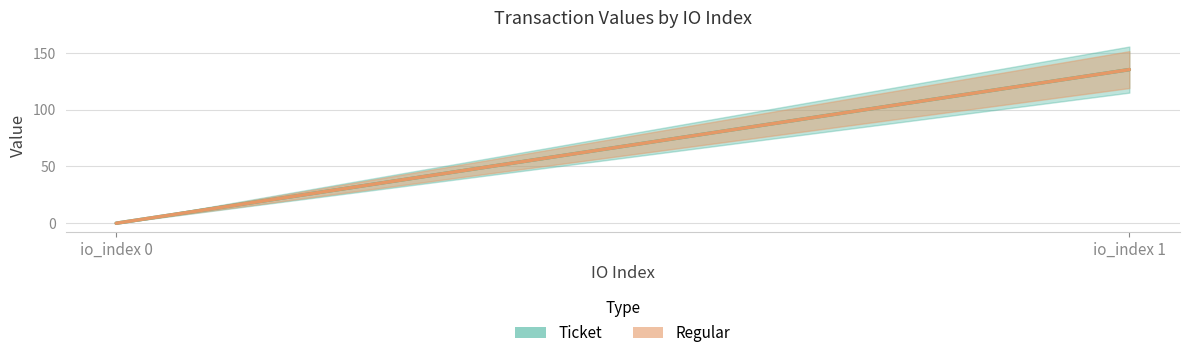

At which category does the chart reach its peak across all series?

io_index 1